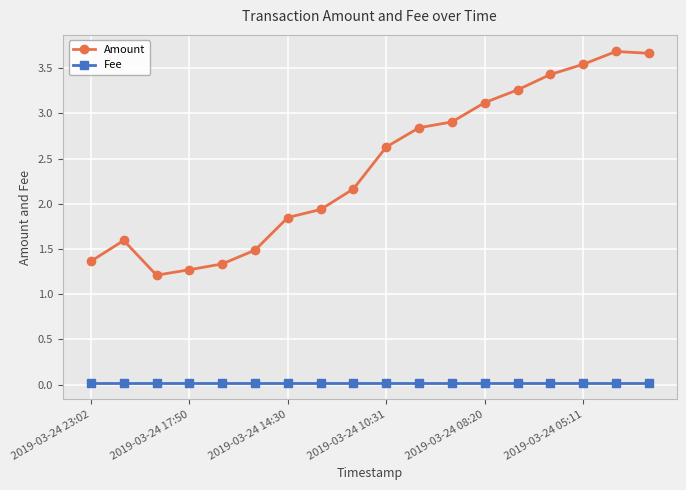

Which series has the largest total across all categories?

Amount